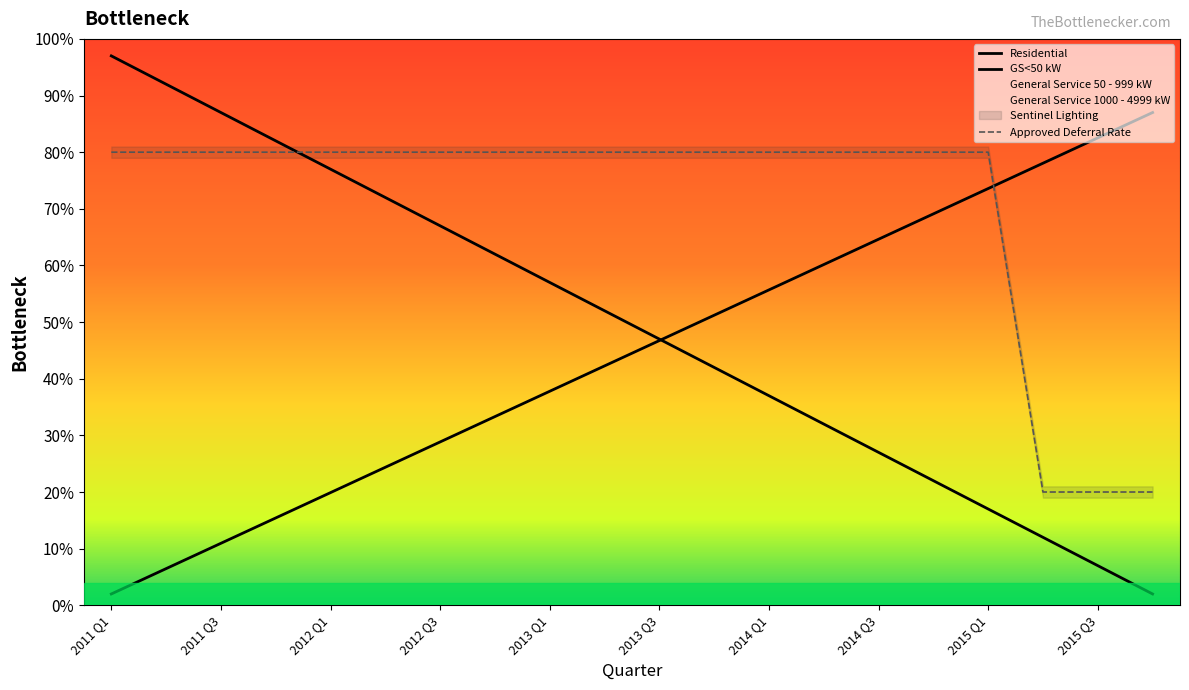

Which series has the widest spread of values?

Residential